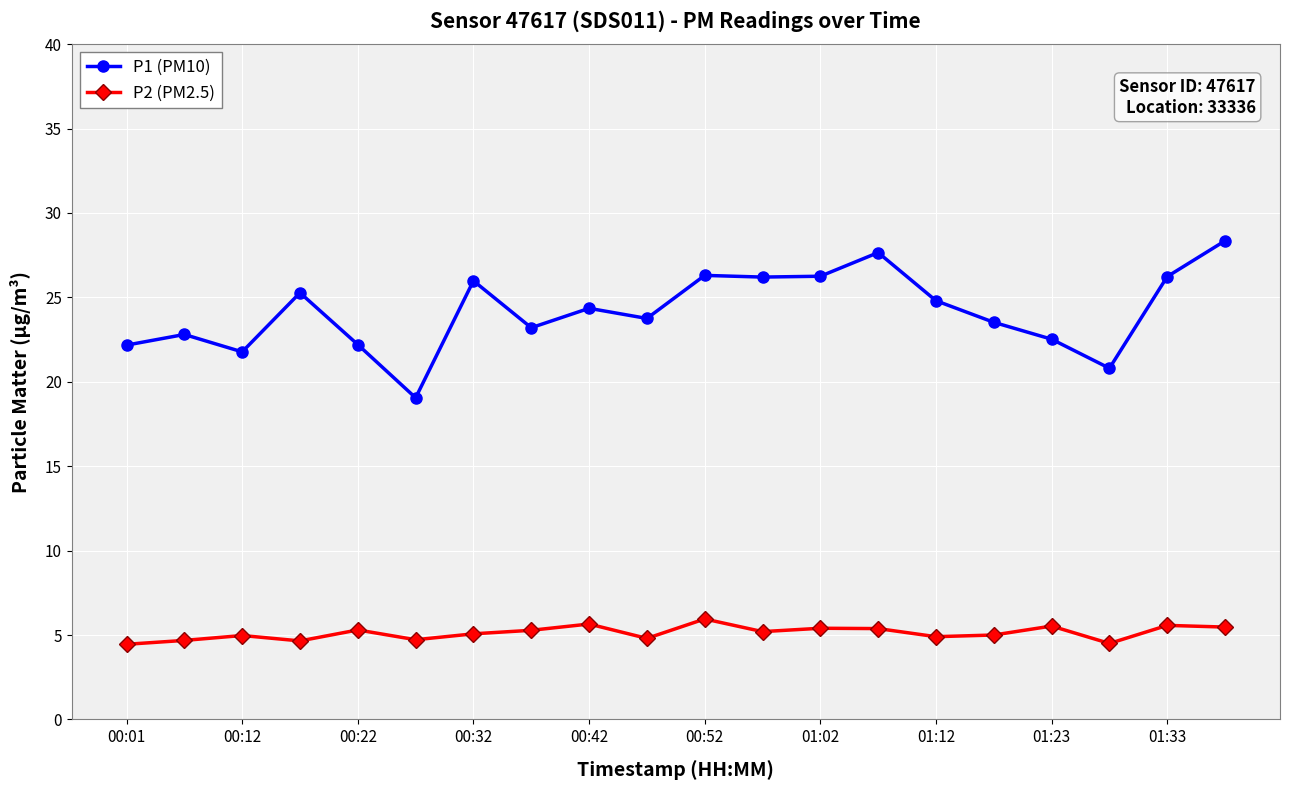

Count the number of categories in the chart.

20